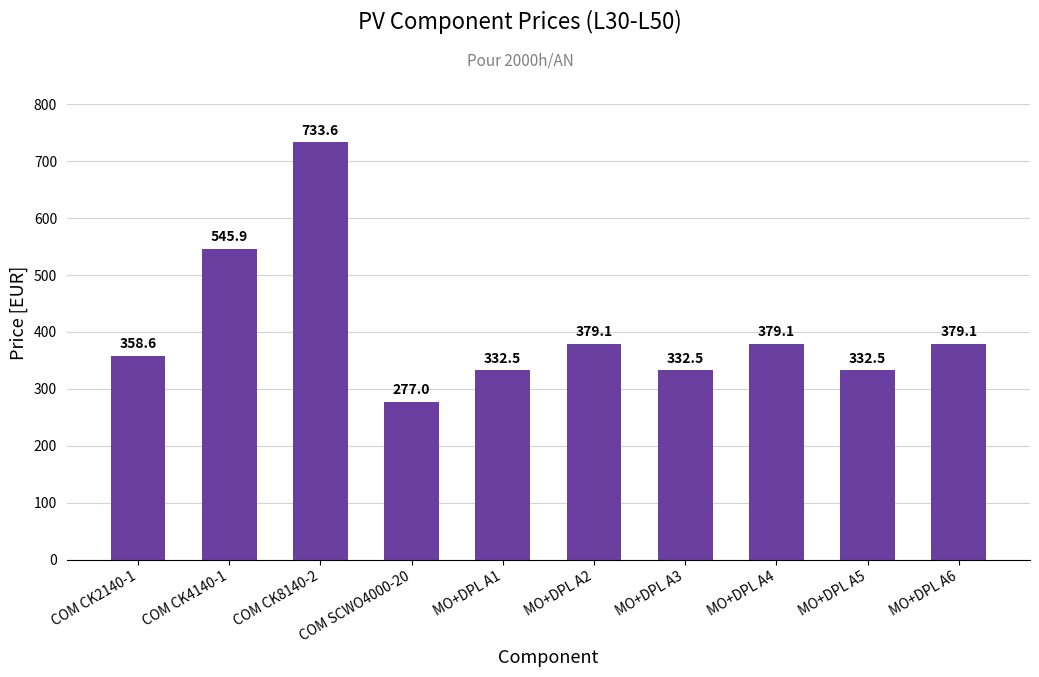

The chart shows a value of 562.0 at MO+DPL A1. True or false?

False